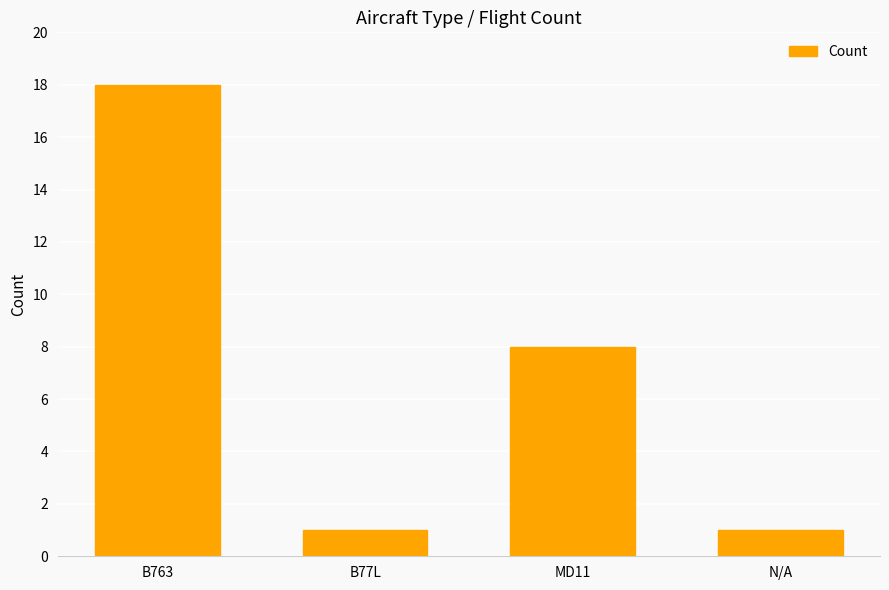

What is the sum of the values at MD11 and B77L?

9